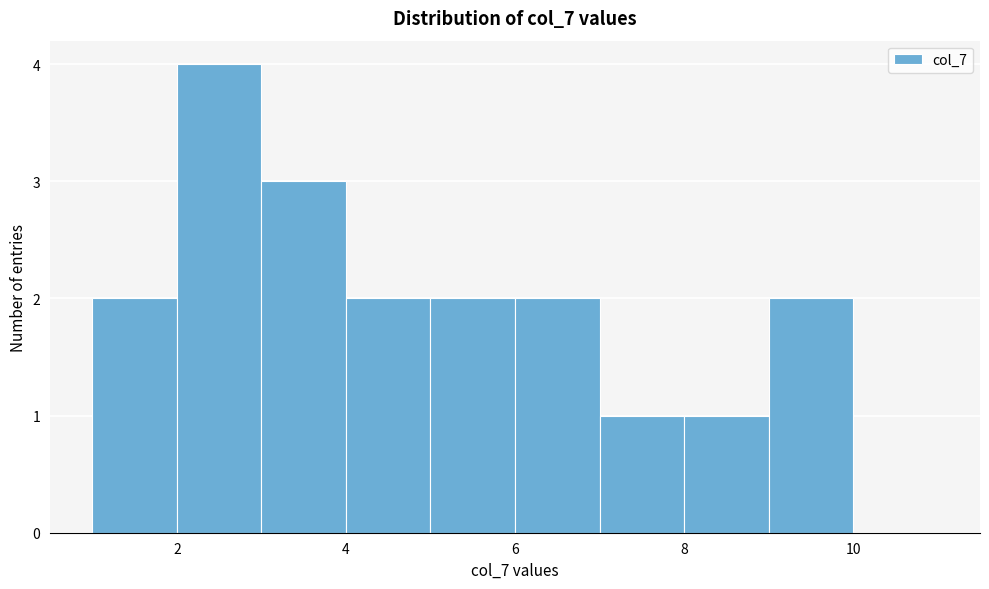

Reading left to right, transcribe this chart: for each bar, give the range it covers on the x-axis and its height. The values are not printed on the chart, so give them approximately, as read against the axis.

1 to 2: 2
2 to 3: 4
3 to 4: 3
4 to 5: 2
5 to 6: 2
6 to 7: 2
7 to 8: 1
8 to 9: 1
9 to 10: 2
10 to 11: 0